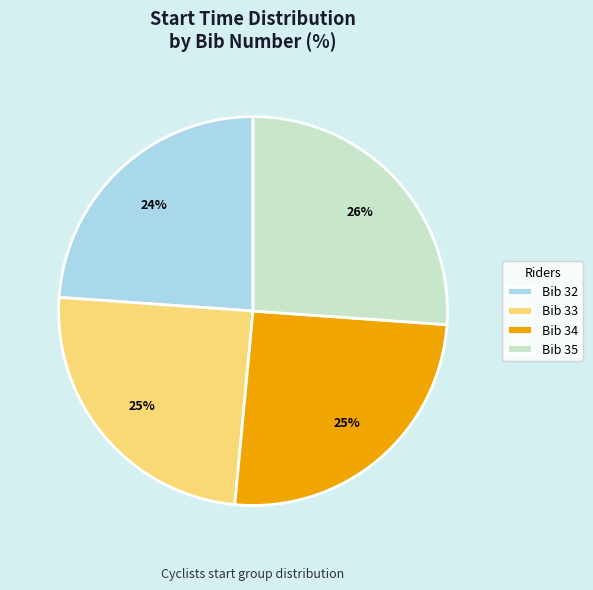

How many segments does this pie chart have?

4